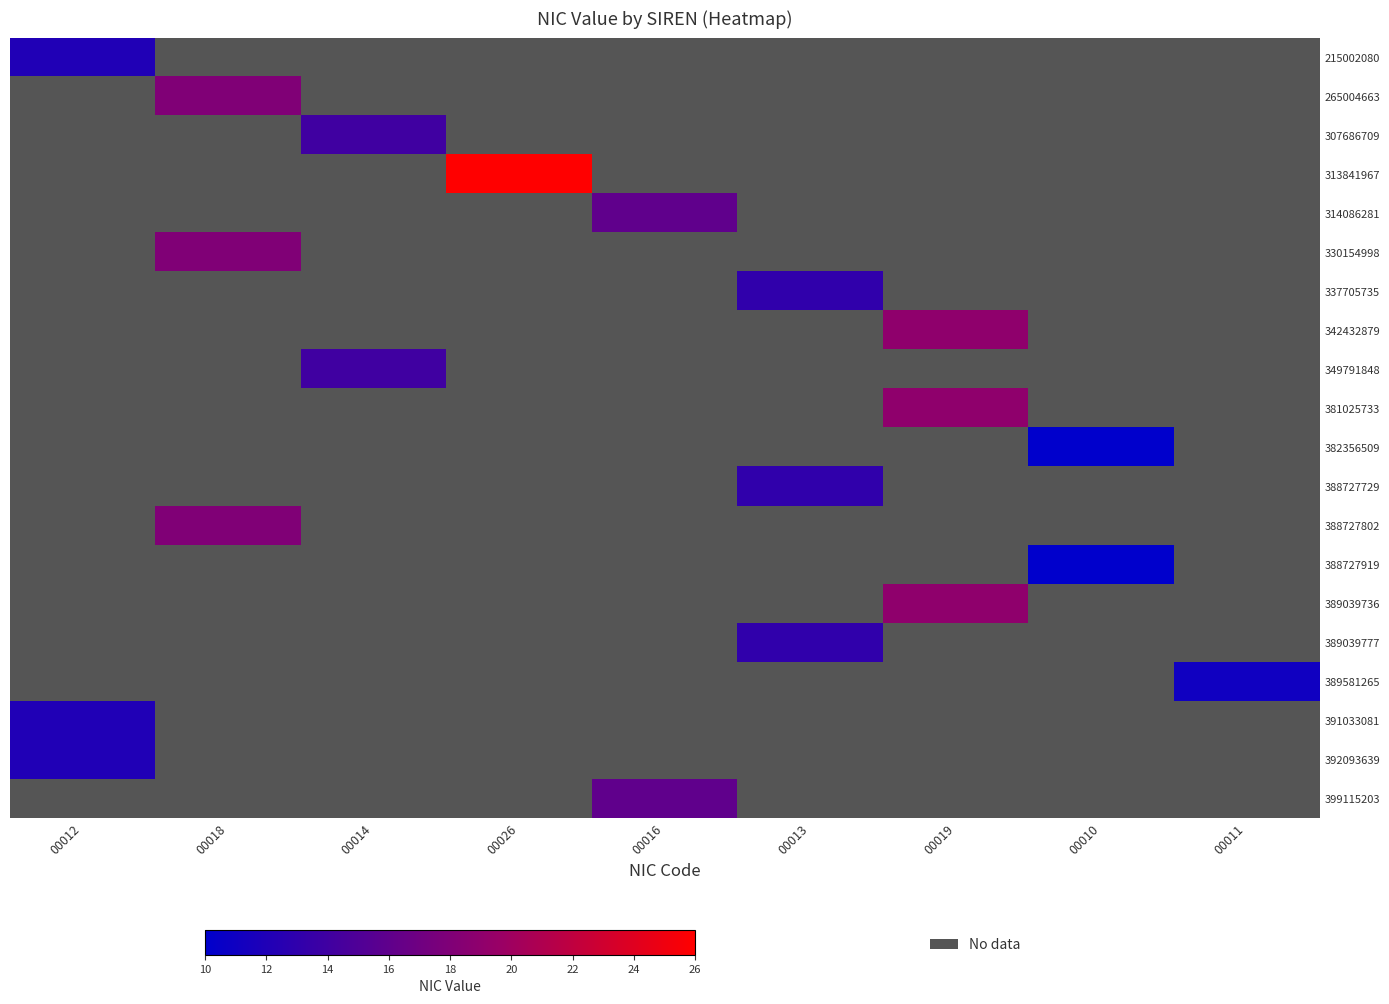

Which label corresponds to the largest value in the chart?

00026